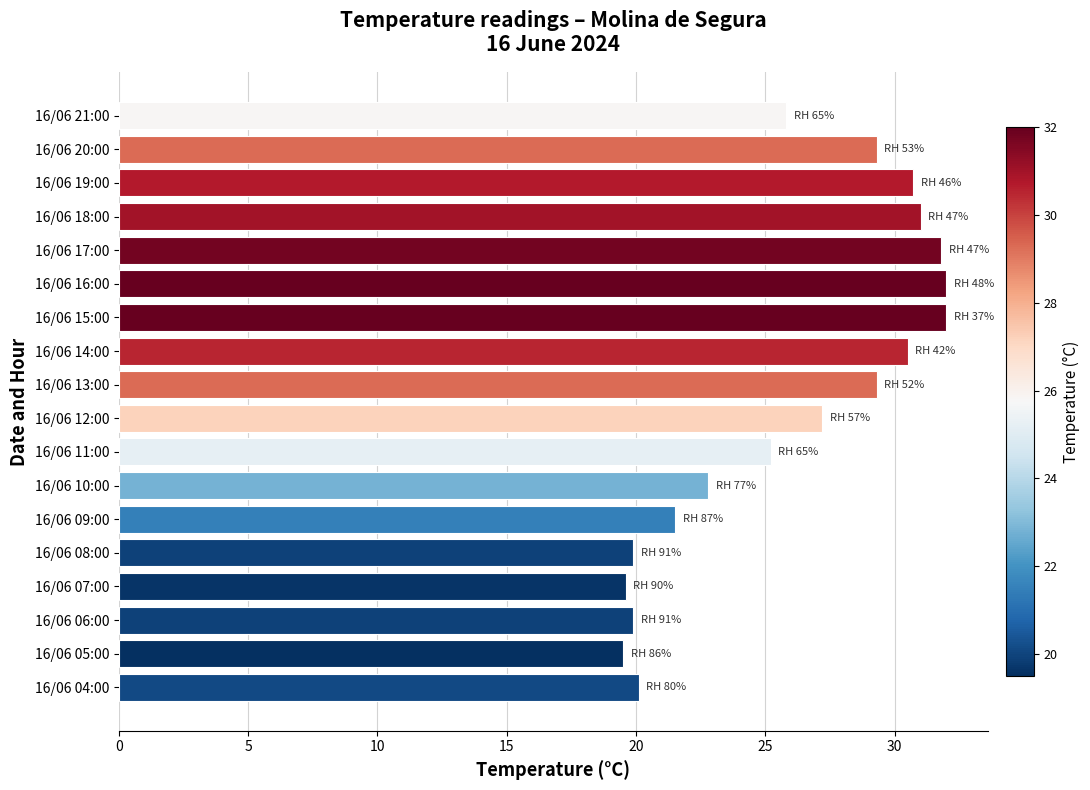

What is the sum of the values at 16/06 16:00 and 16/06 14:00?

62.5